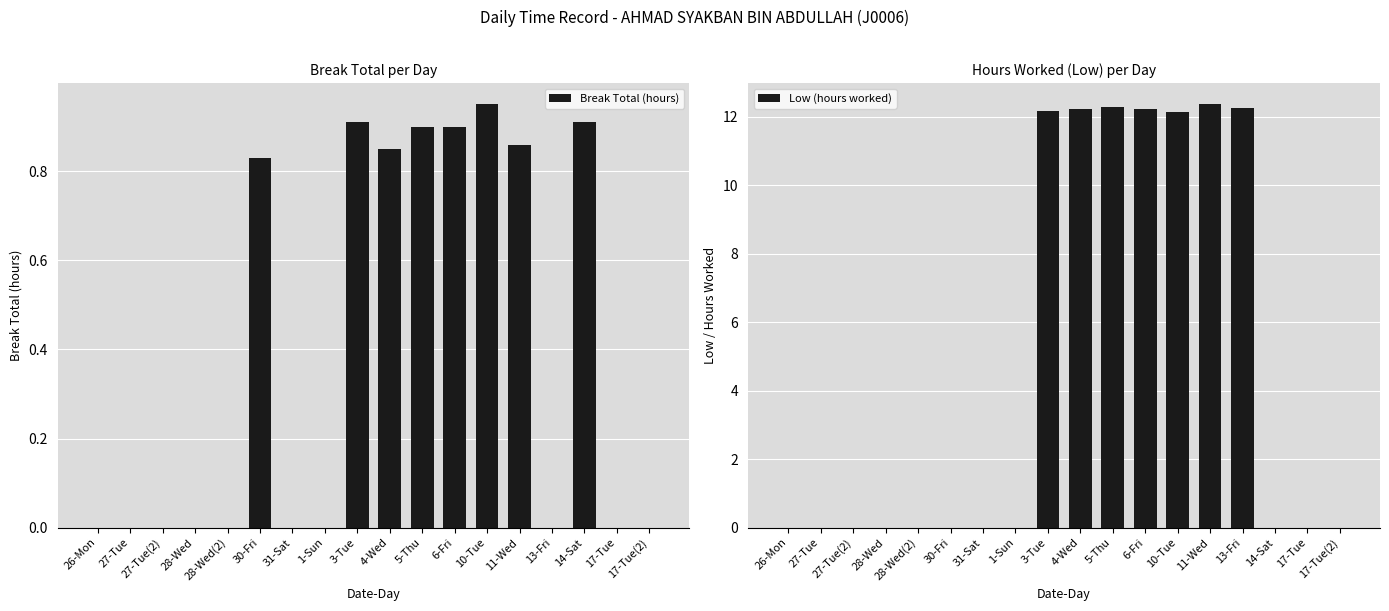

Reading left to right, list all the values displayed in this chart.

Break Total (hours): 26-Mon=0.0	27-Tue=0.0	27-Tue(2)=0.0	28-Wed=0.0	28-Wed(2)=0.0	30-Fri=0.8	31-Sat=0.0	1-Sun=0.0	3-Tue=0.9	4-Wed=0.8	5-Thu=0.9	6-Fri=0.9	10-Tue=0.9	11-Wed=0.9	13-Fri=0.0	14-Sat=0.9	17-Tue=0.0	17-Tue(2)=0.0
Low (hours worked): 26-Mon=0.0	27-Tue=0.0	27-Tue(2)=0.0	28-Wed=0.0	28-Wed(2)=0.0	30-Fri=0.0	31-Sat=0.0	1-Sun=0.0	3-Tue=12.2	4-Wed=12.2	5-Thu=12.3	6-Fri=12.2	10-Tue=12.2	11-Wed=12.4	13-Fri=12.3	14-Sat=0.0	17-Tue=0.0	17-Tue(2)=0.0